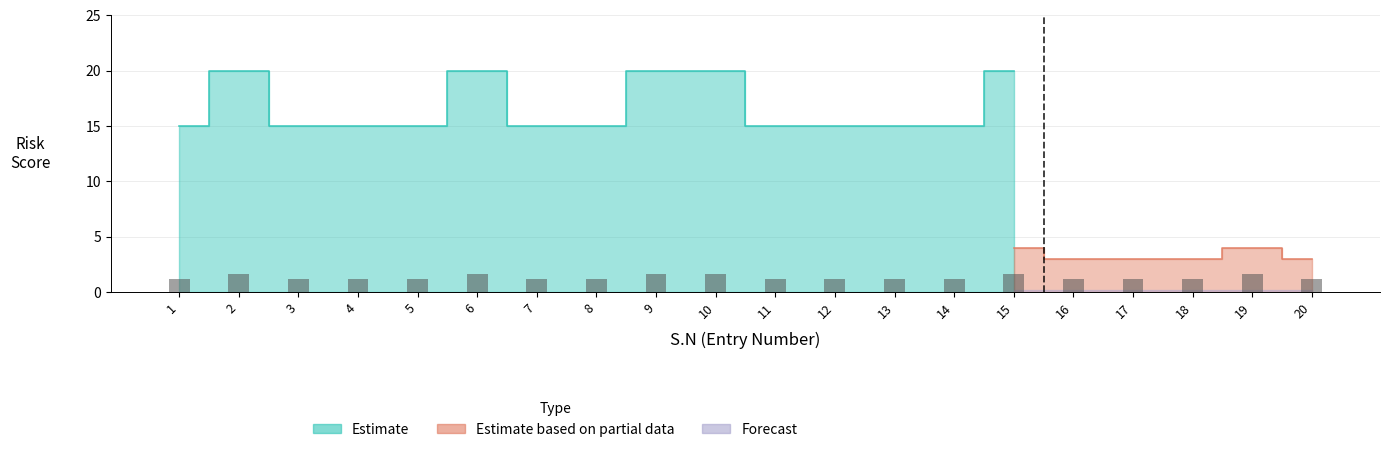

What is the sum of the values at 16 and 1?

2.4